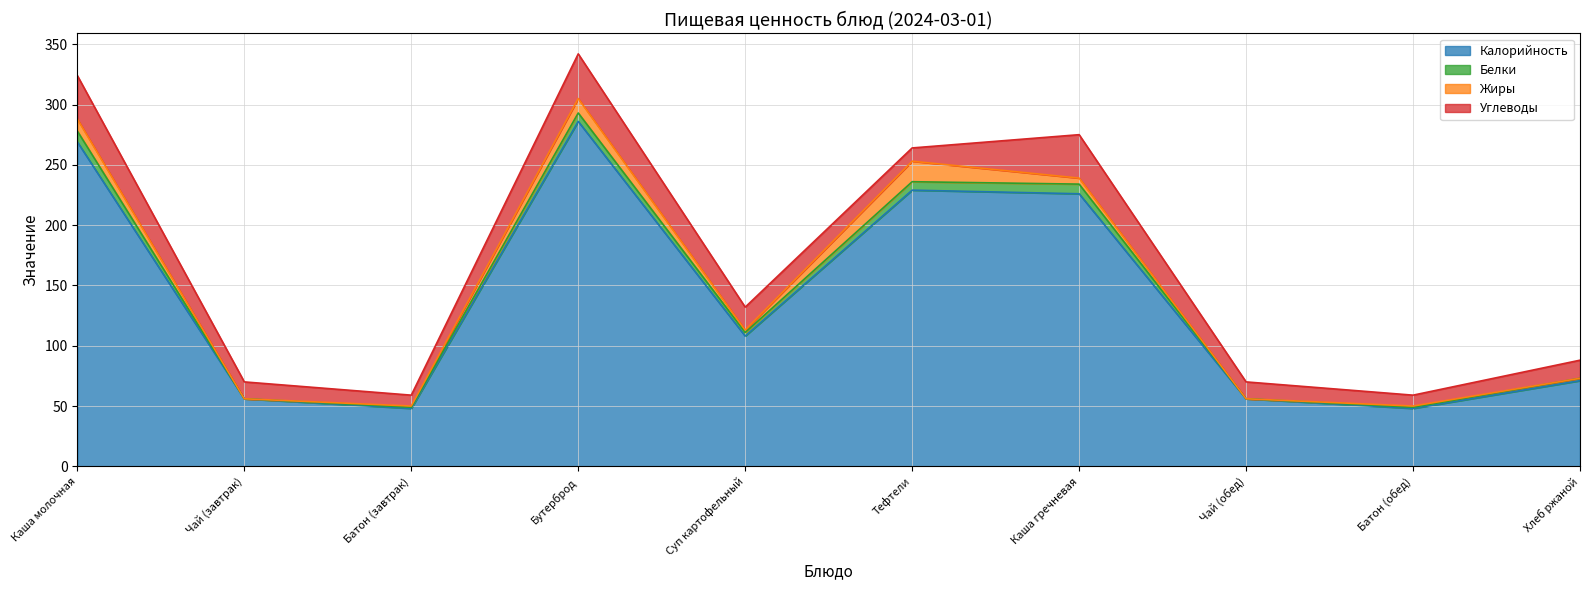

List the labels in order of Углеводы value, largest first.

Бутерброд, Каша молочная, Каша гречневая, Суп картофельный, Хлеб ржаной, Чай (завтрак), Чай (обед), Тефтели, Батон (завтрак), Батон (обед)